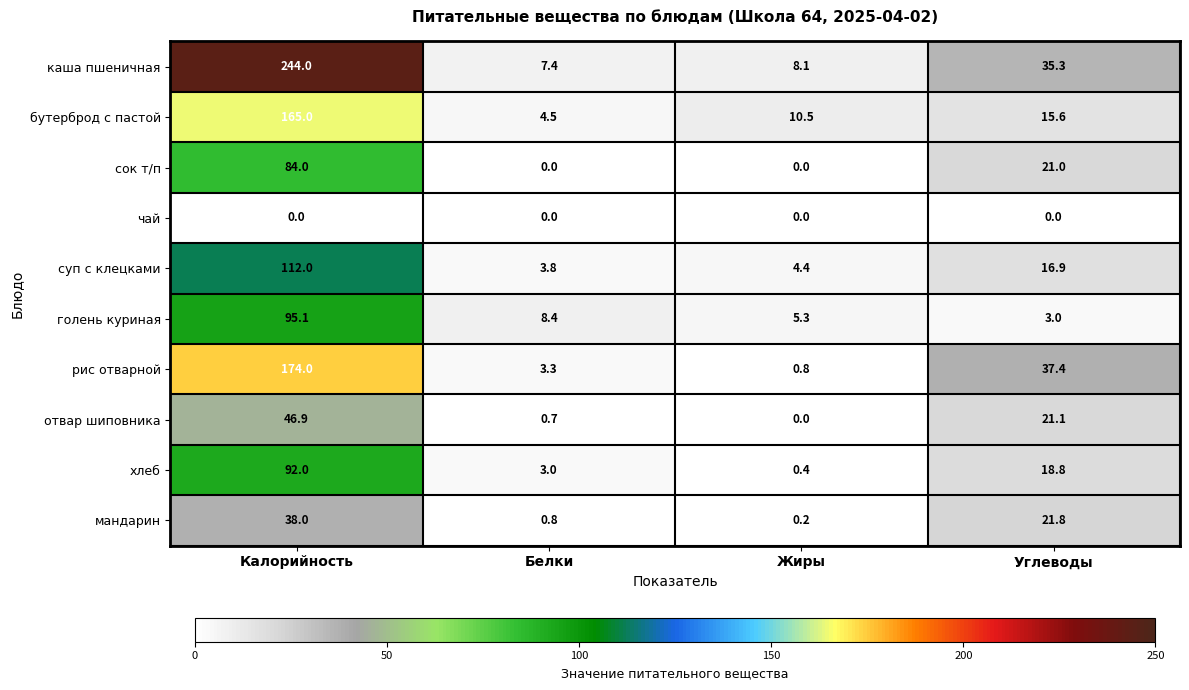

The сок т/п series shows 149.4 at Калорийность. True or false?

False